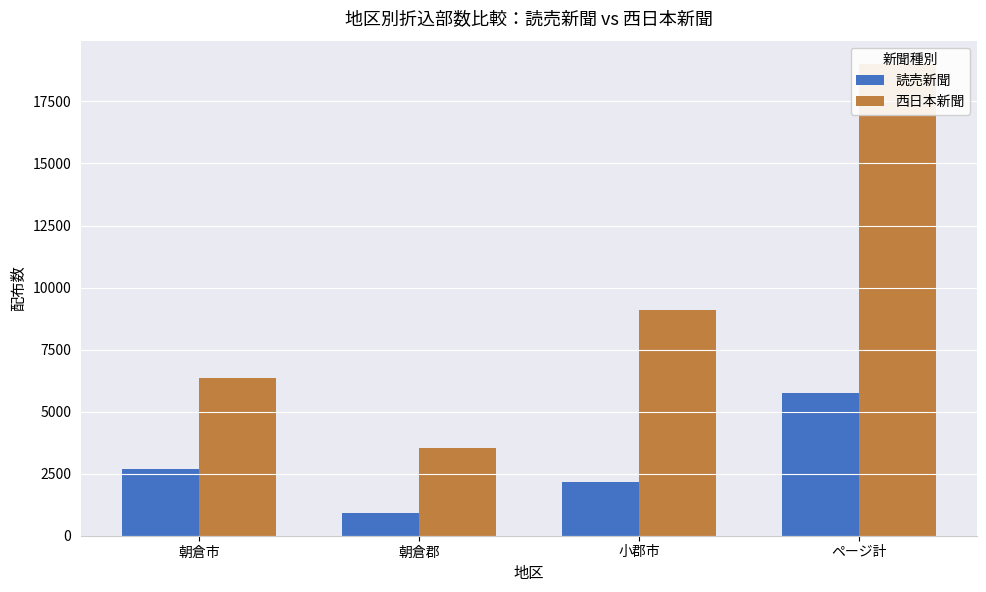

At ページ計, list the series in order from largest to smallest.

西日本新聞, 読売新聞